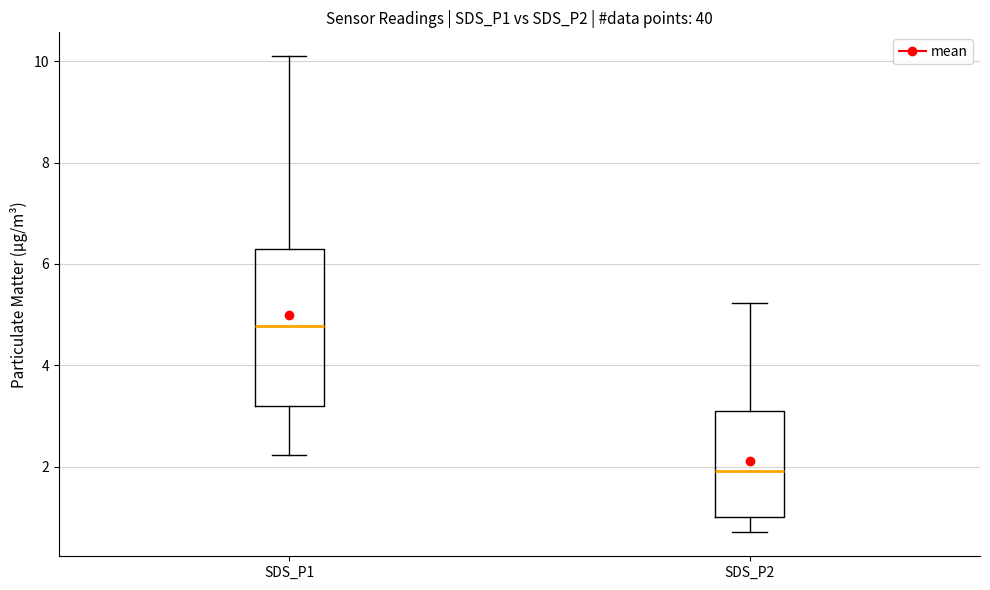

Where is the upper edge of the box for SDS_P2 on the y-axis? The values are not printed on the chart, so give them approximately, as read against the axis.

3.0